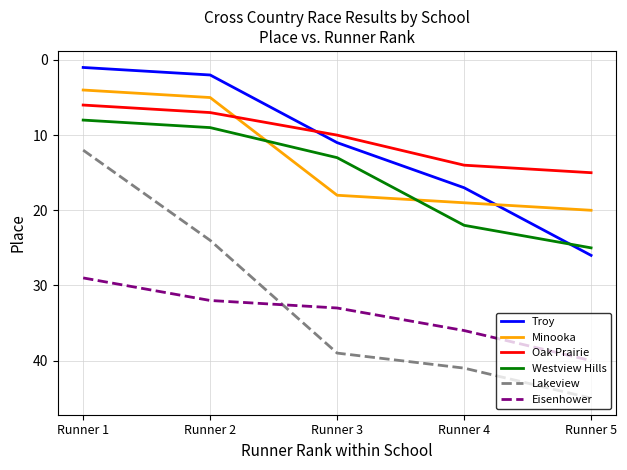

True or false: Minooka has more than 0 interior local peaks.

False